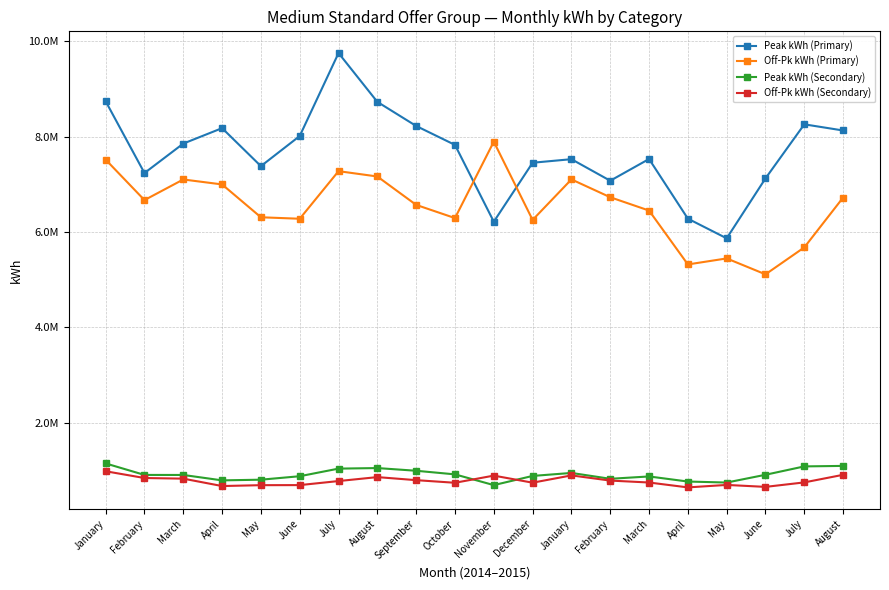

Is this an area chart (filled region under the line)?

No